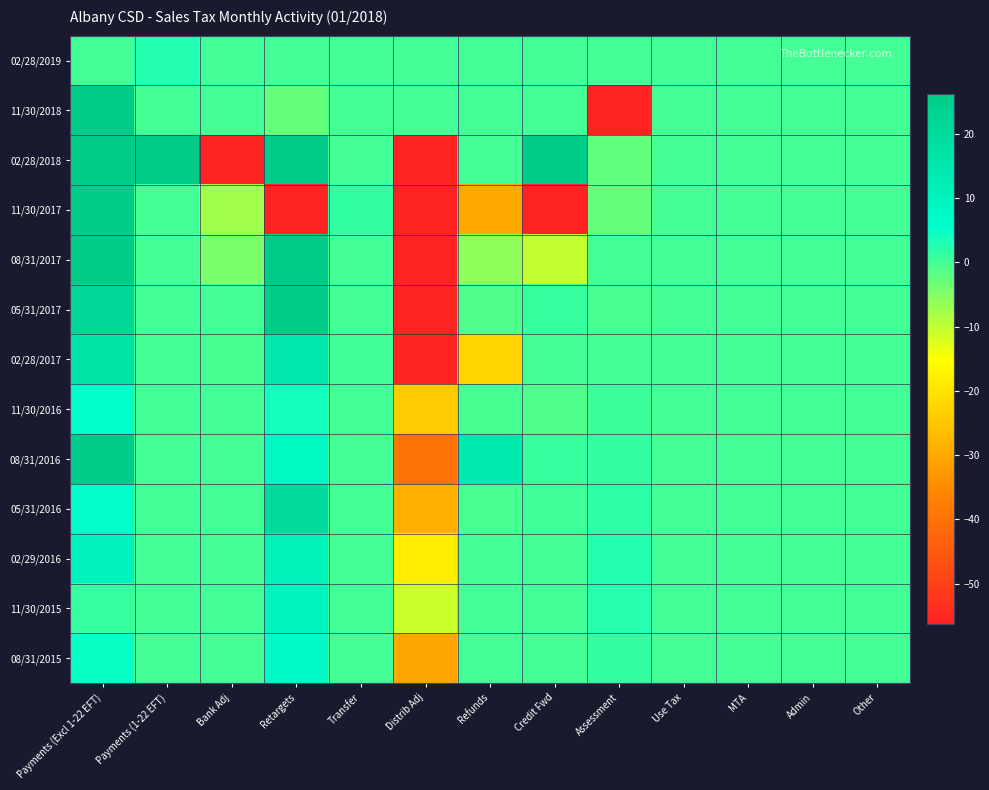

What is the smallest value displayed?

-3729.7